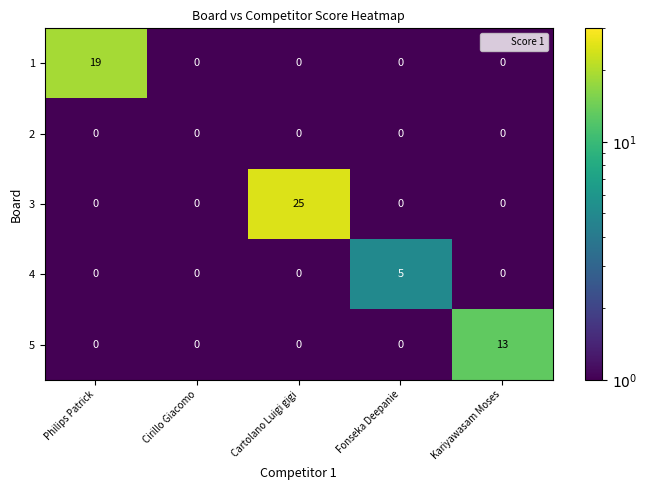

Rank the series by their maximum value, from highest to lowest.

3, 1, 5, 4, 2